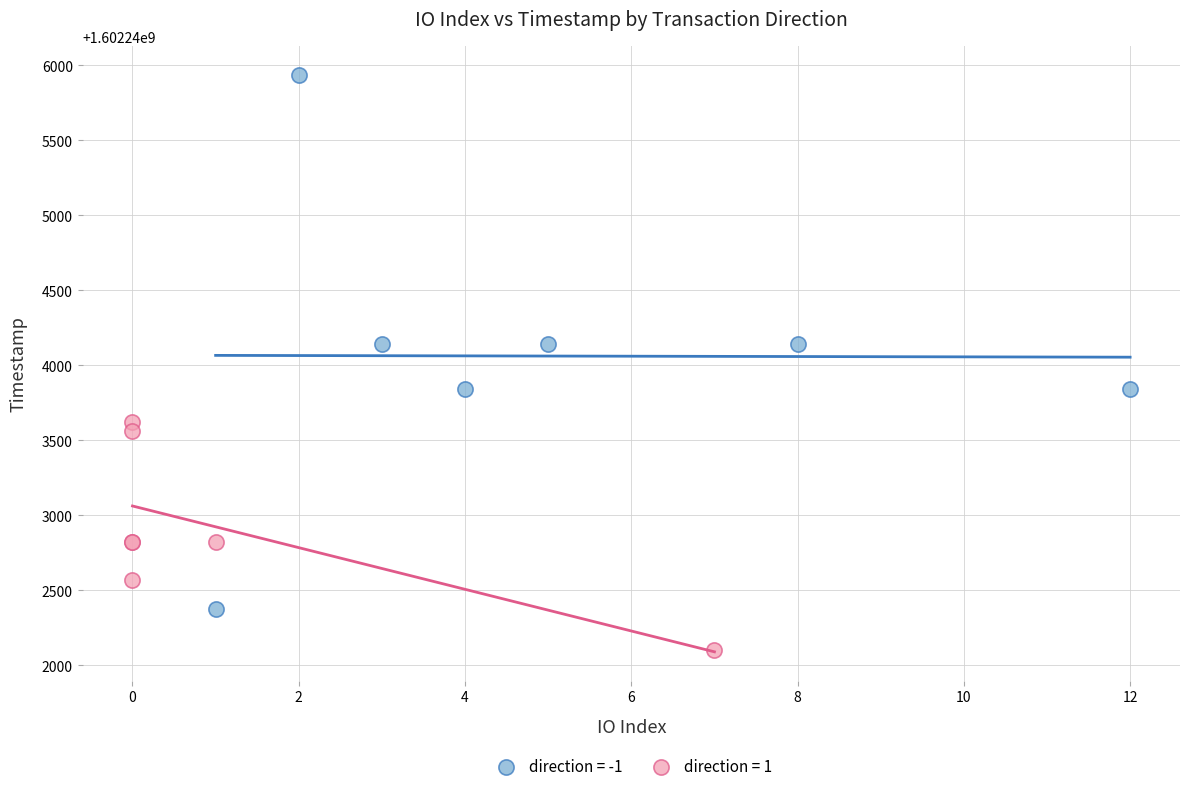

Which series reaches the maximum Y coordinate?

direction = -1